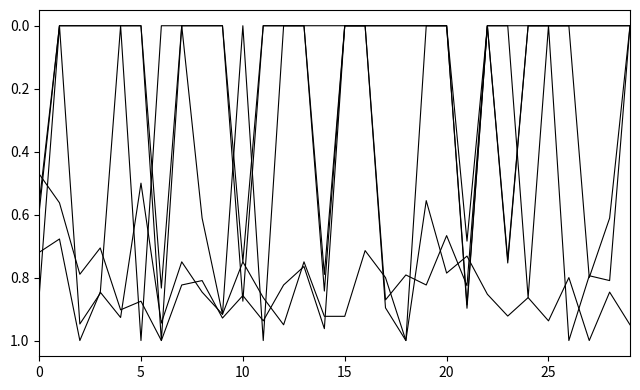

Reading left to right, list all the values displayed in this chart.

Grade 3 % Proficient or Above: 0.7	0.7	1.0	0.8	0.9	0.5	0.9	0.8	0.8	0.9	0.8	0.9	0.9	0.8	0.9	0.9	0.7	0.8	1.0	0.6	0.8	0.7	0.9	0.9	0.9	0.9	0.8	1.0	0.8	0.9
Grade 5 % Proficient or Above: 0.5	0.6	0.8	0.7	0.9	0.9	1.0	0.8	0.8	0.9	0.9	0.9	0.8	0.8	1.0	0.0	0.0	0.9	0.8	0.8	0.7	0.8	0.0	0.0	0.9	0.0	1.0	0.8	0.8	0.0
Grade 7 % Proficient or Above: 0.9	0.0	0.9	0.8	0.0	1.0	0.0	0.0	0.6	0.9	0.0	1.0	0.0	0.0	0.0	0.0	0.0	0.9	1.0	0.0	0.0	0.9	0.0	0.0	0.0	0.0	0.0	0.8	0.6	0.0
Grade 9 % Proficient or Above: 0.6	0.0	0.0	0.0	0.0	0.0	0.8	0.0	0.0	0.0	0.8	0.0	0.0	0.0	0.8	0.0	0.0	0.0	0.0	0.0	0.0	0.9	0.0	0.7	0.0	0.0	0.0	0.0	0.0	0.0
Grade 11 % Proficient or Above: 0.6	0.0	0.0	0.0	0.0	0.0	1.0	0.0	0.0	0.0	0.9	0.0	0.0	0.0	0.8	0.0	0.0	0.0	0.0	0.0	0.0	0.7	0.0	0.8	0.0	0.0	0.0	0.0	0.0	0.0